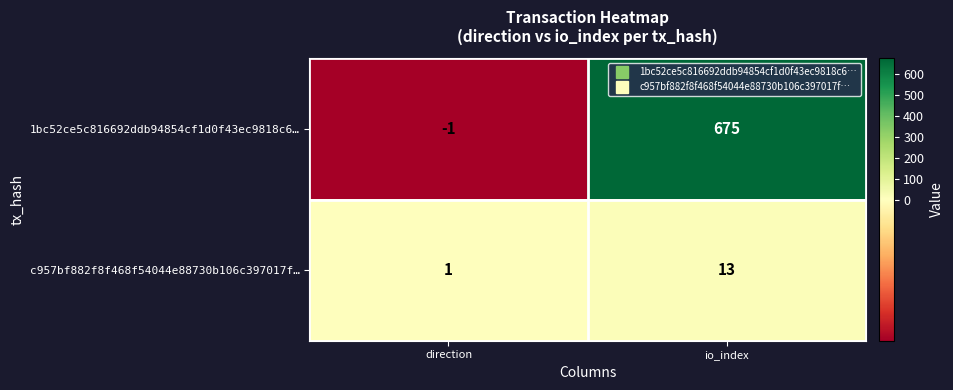

Reading right to left, list all the values displayed in this chart.

1bc52ce5c816692ddb94854cf1d0f43ec9818c6…: io_index=675	direction=-1
c957bf882f8f468f54044e88730b106c397017f…: io_index=13	direction=1